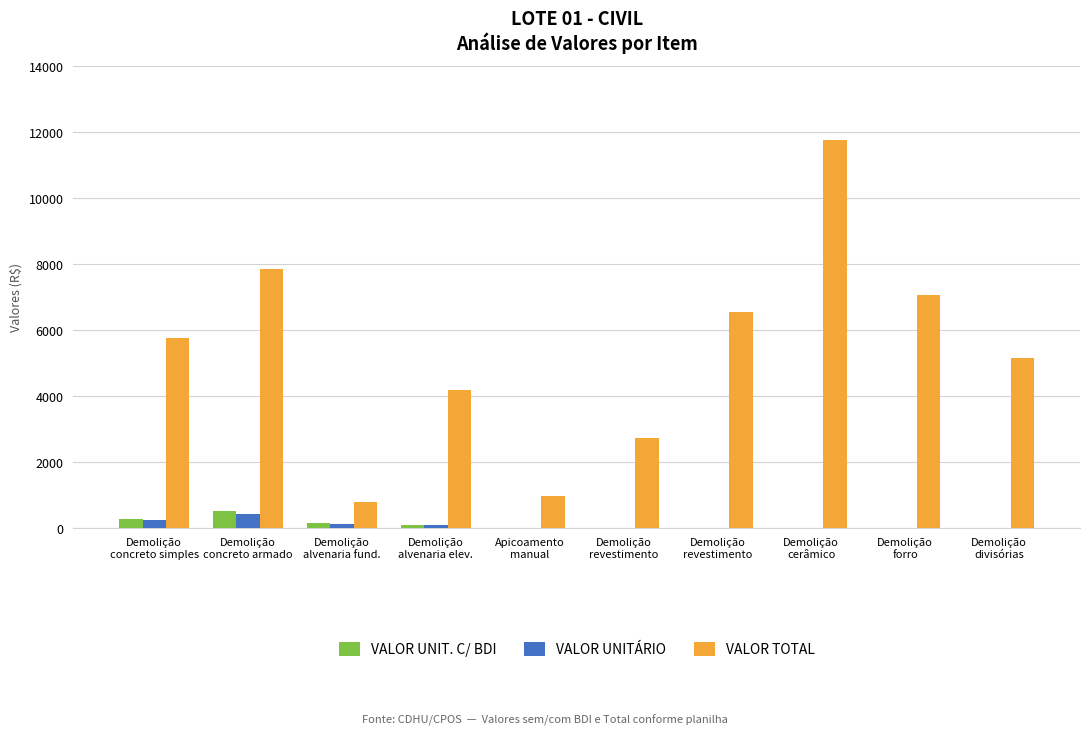

Which series has the largest total across all categories?

VALOR TOTAL